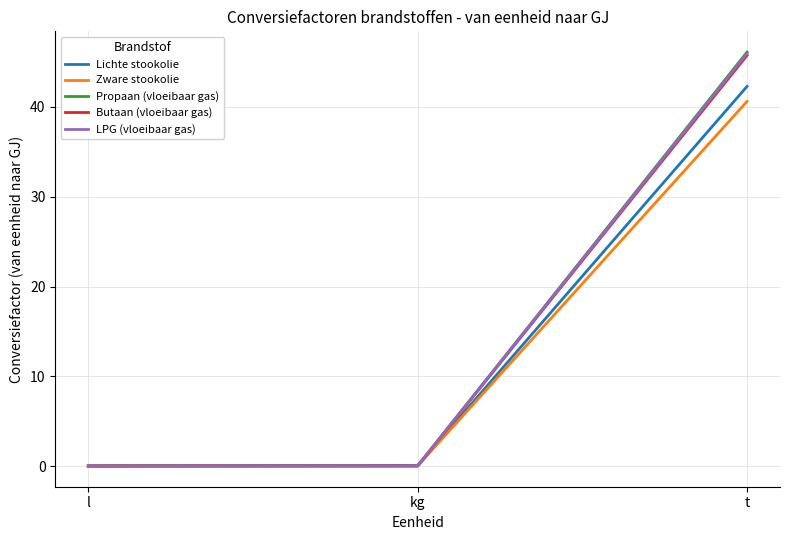

At which category does the chart reach its peak across all series?

t